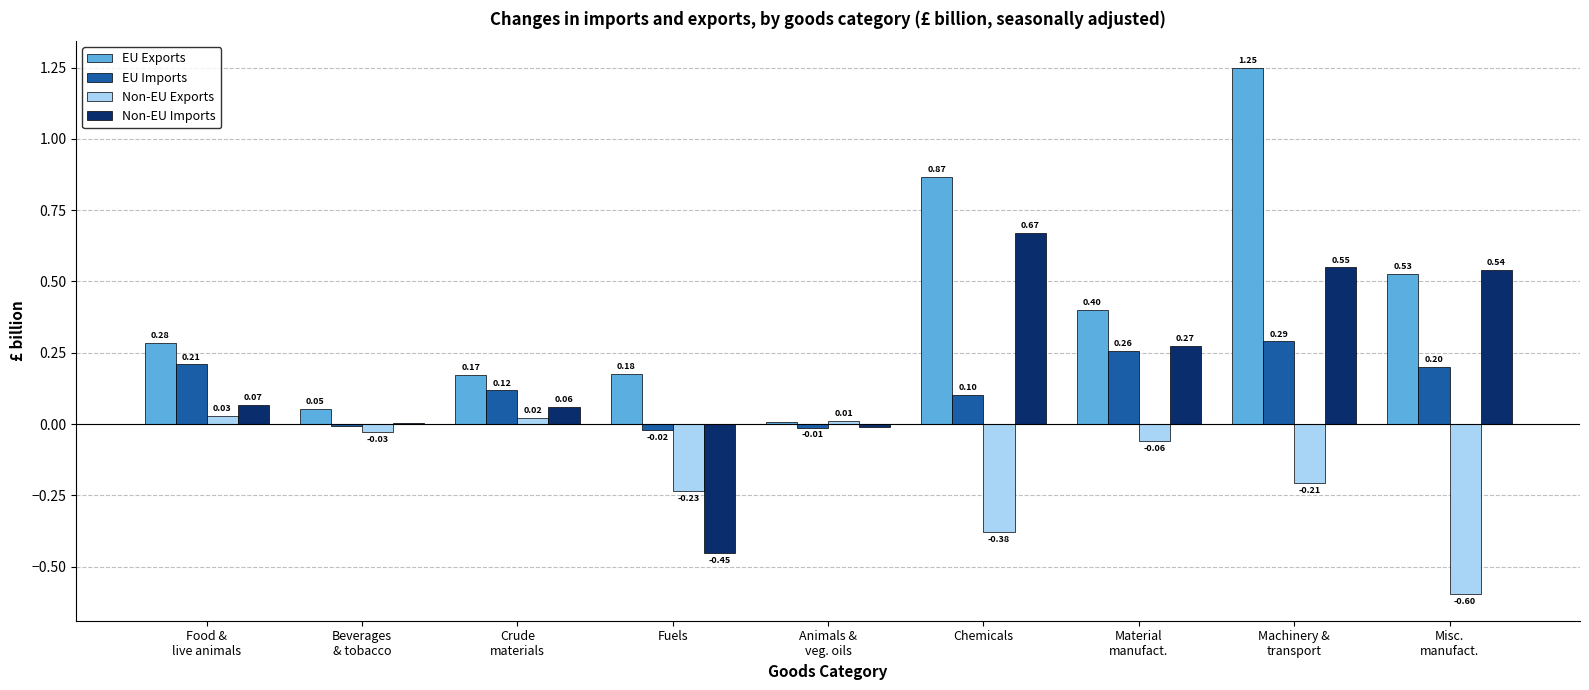

What is the sum of all Non-EU Exports values?

-1.4